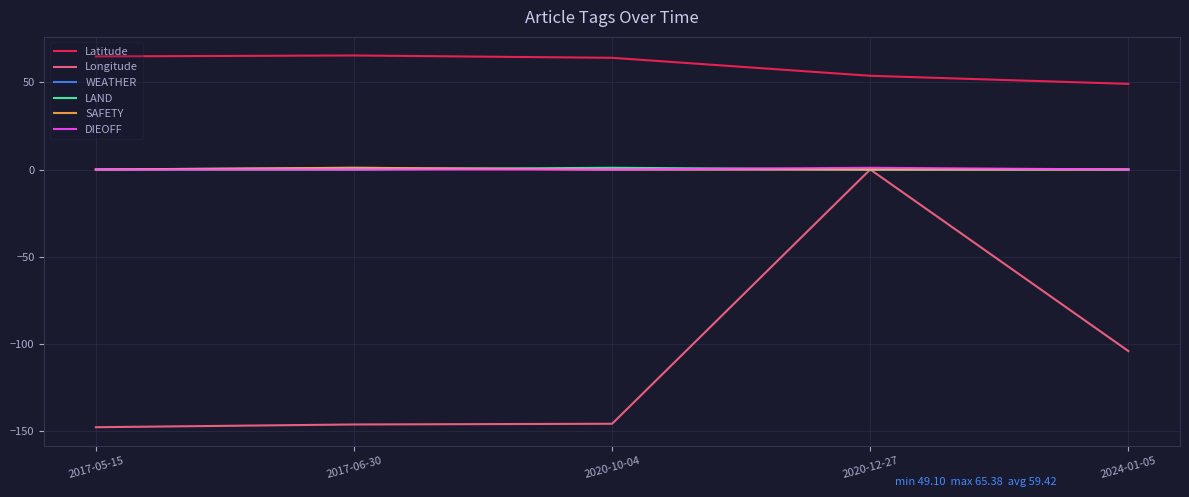

Which label corresponds to the smallest value in the chart?

2017-05-15